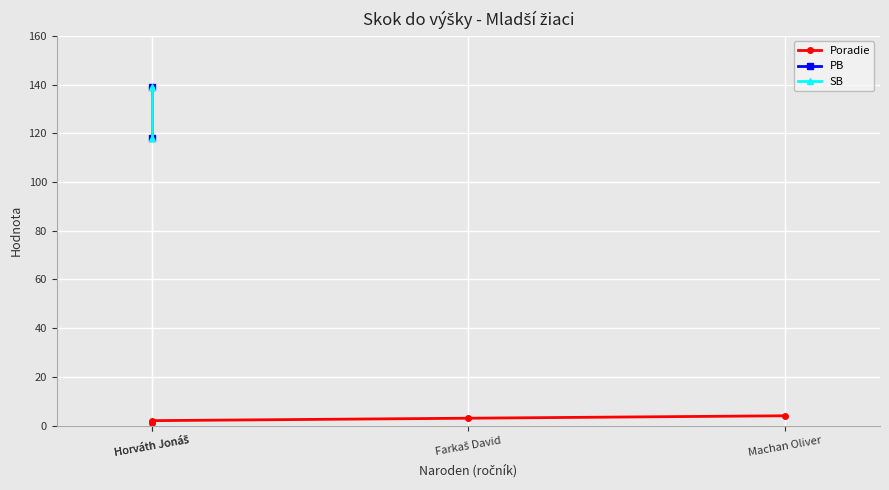

What is the difference between the maximum and minimum values in the Poradie series?

3.0